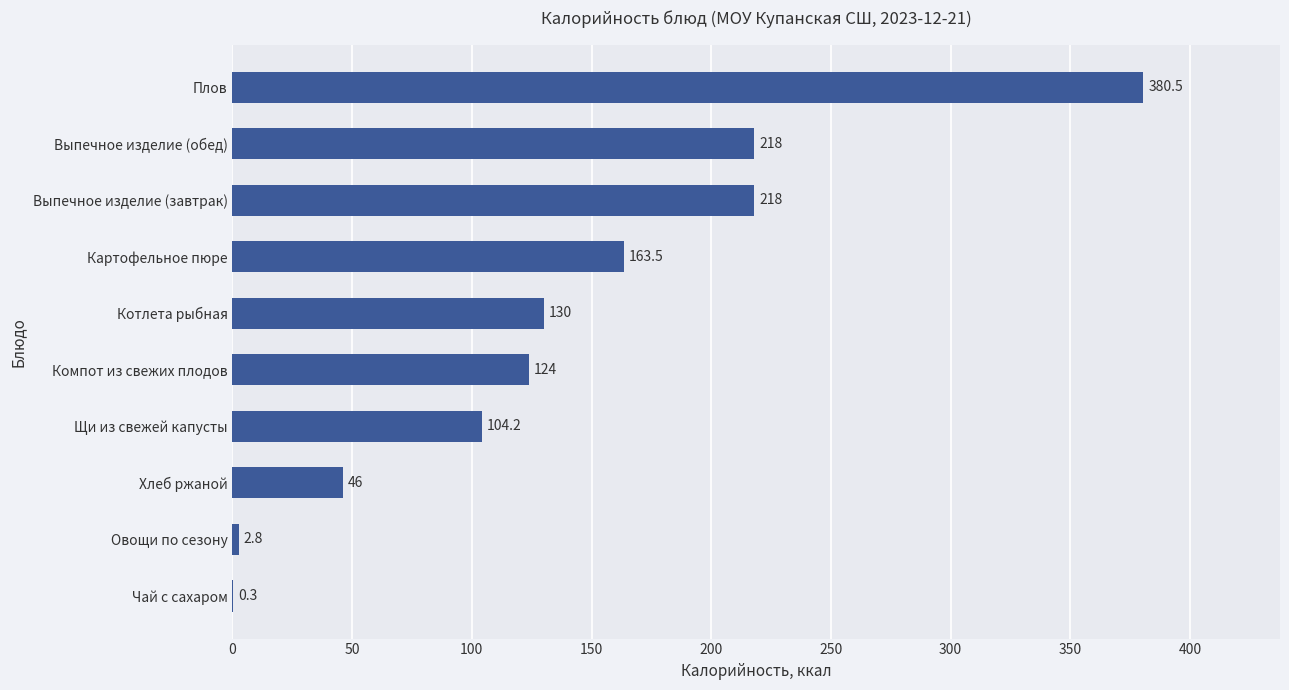

Is it true that the value at Плов is 380.5?

True